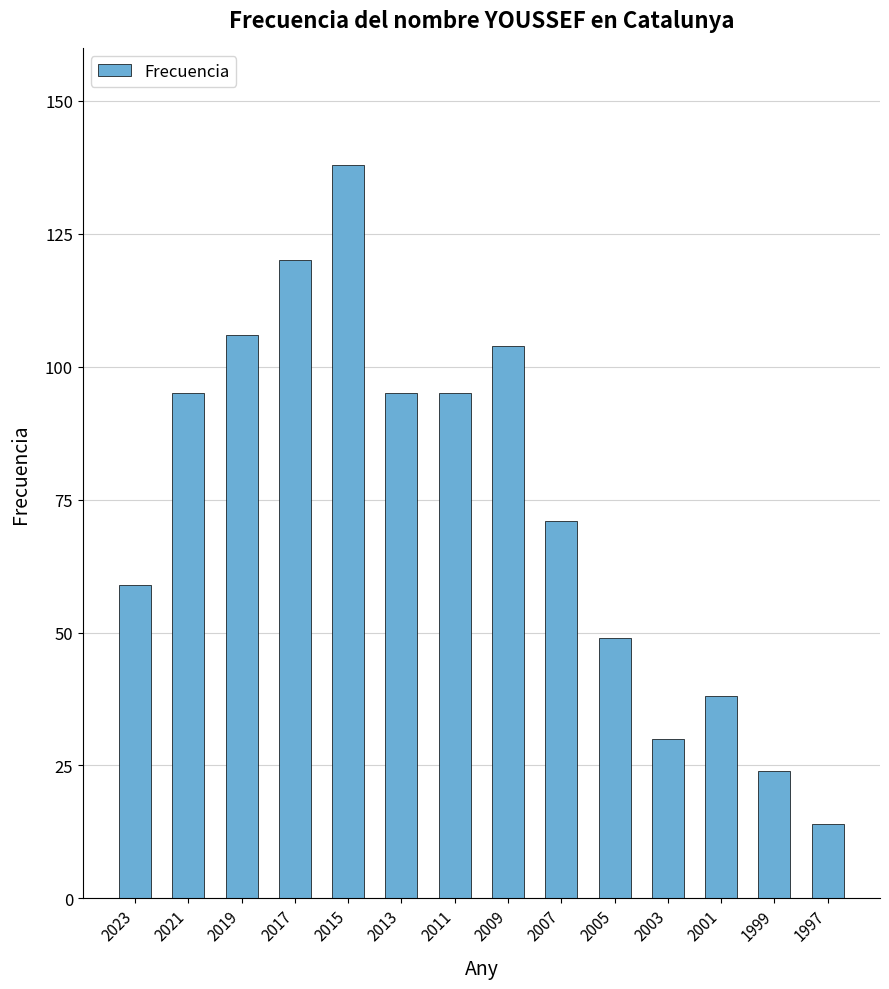

What is the sum of the values at 2023 and 2015?

197